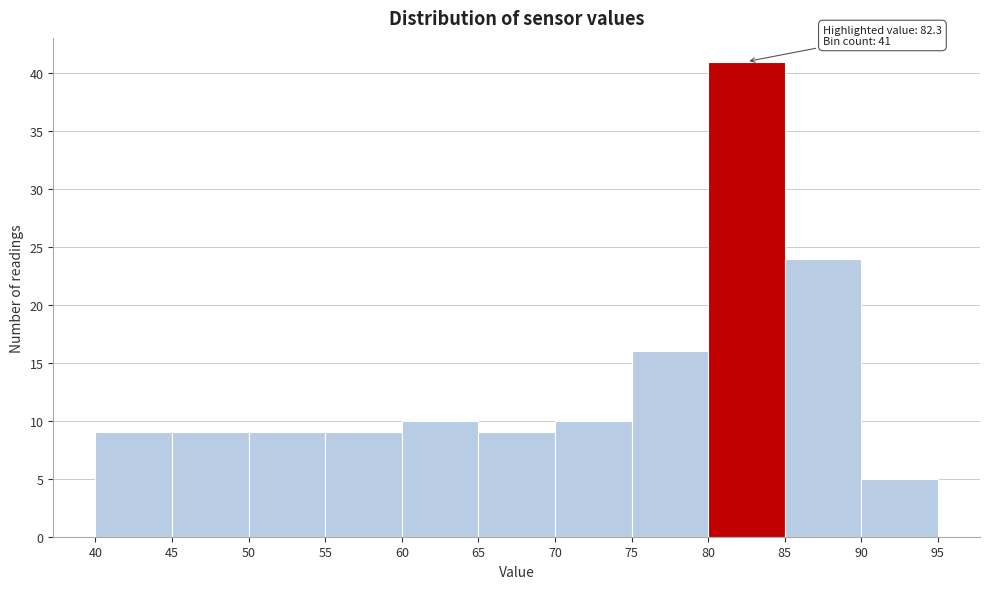

Over which range of the x-axis is the bar tallest?

80 to 85